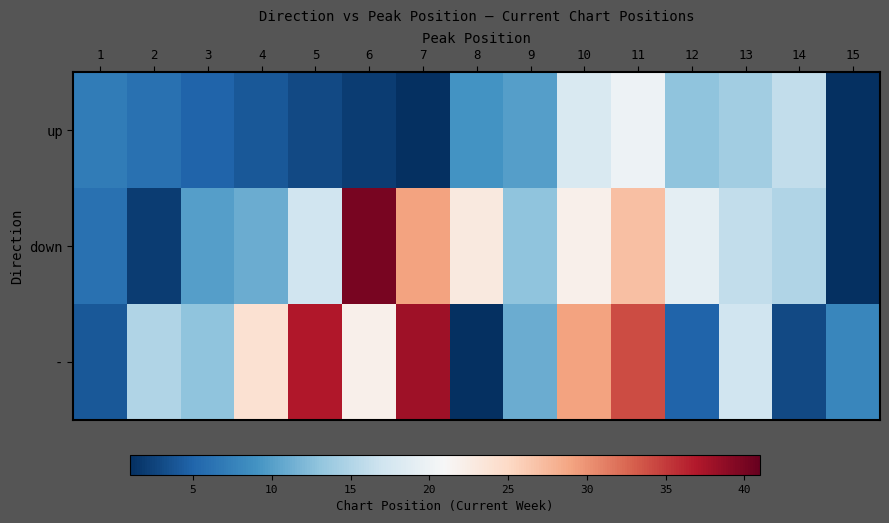

How many data points does each series have?

15